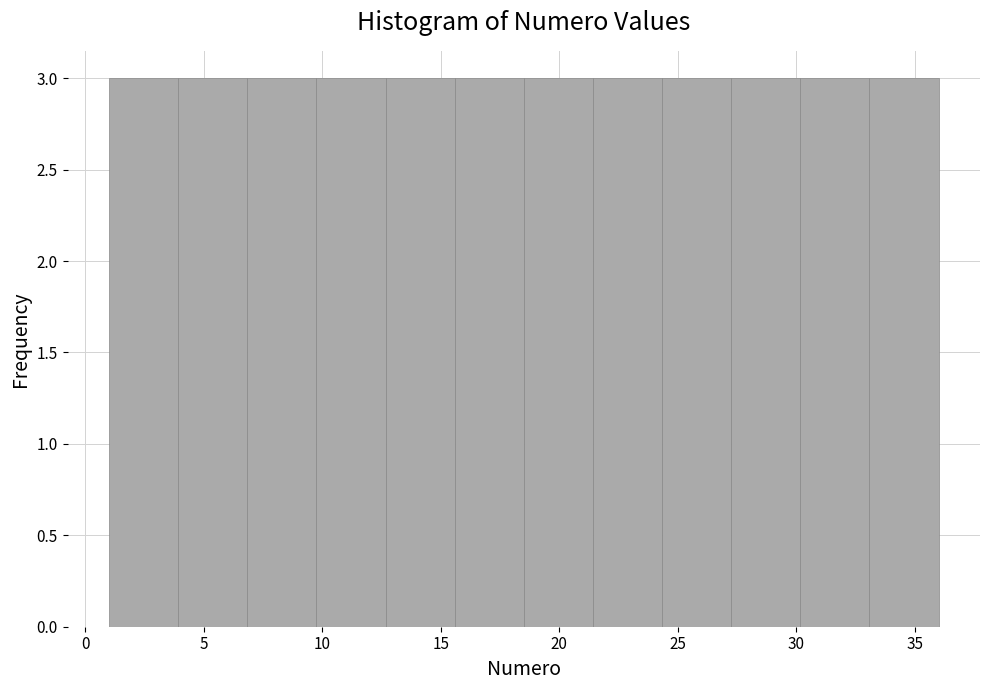

What is the height of the bar covering 10.0 to 12.5 on the x-axis? Neither the bar edges nor the heights are printed on the chart, so give them approximately, as read against the axes.

3